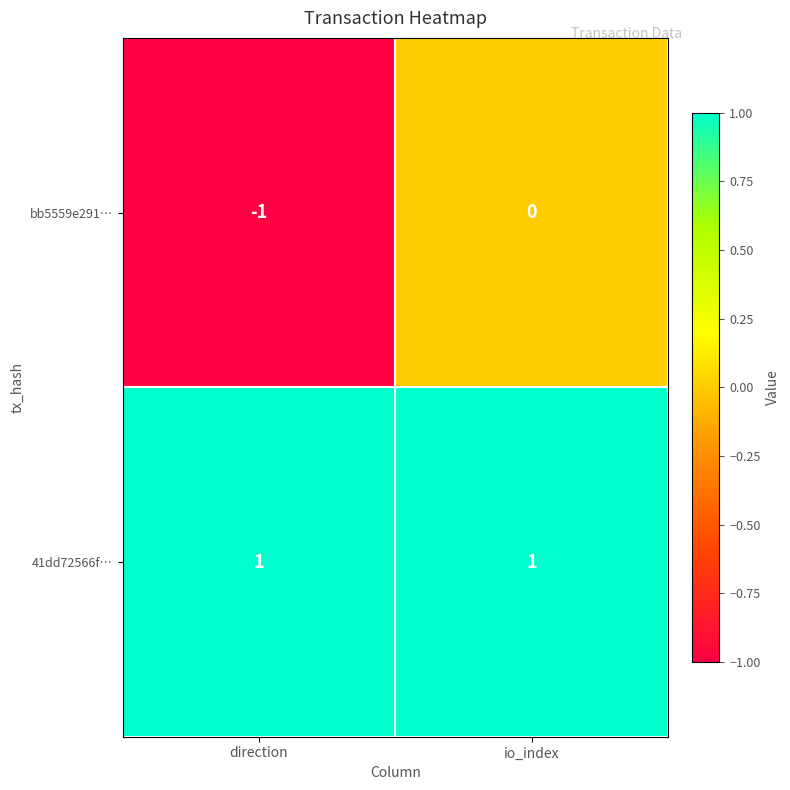

Rank the series at direction from lowest to highest value.

bb5559e291…, 41dd72566f…